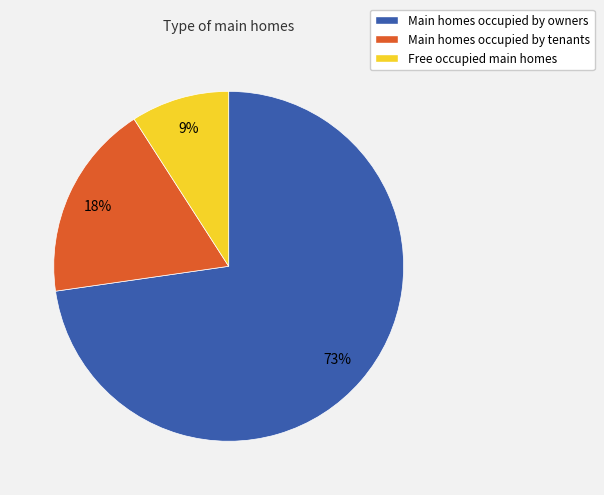

Does any single category account for the majority?

Yes